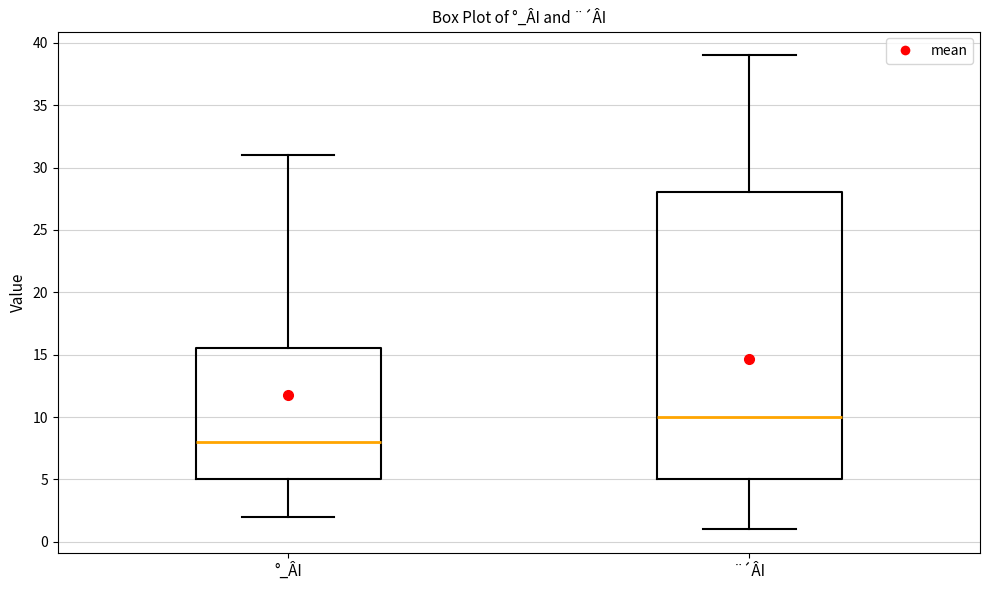

Which box has the highest median line?

¨´ÂI